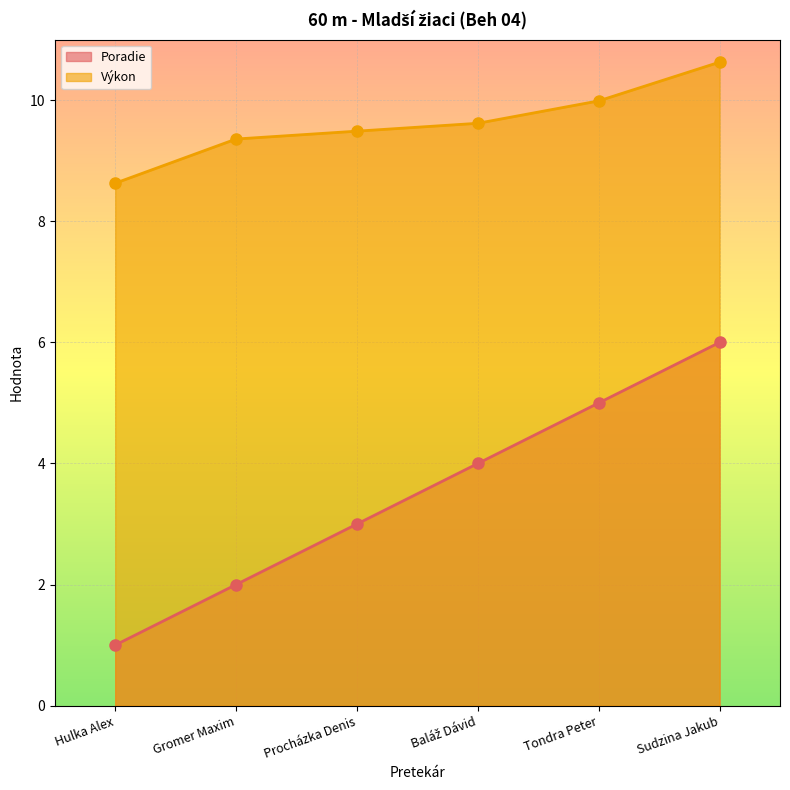

How many lines are shown in the chart?

2